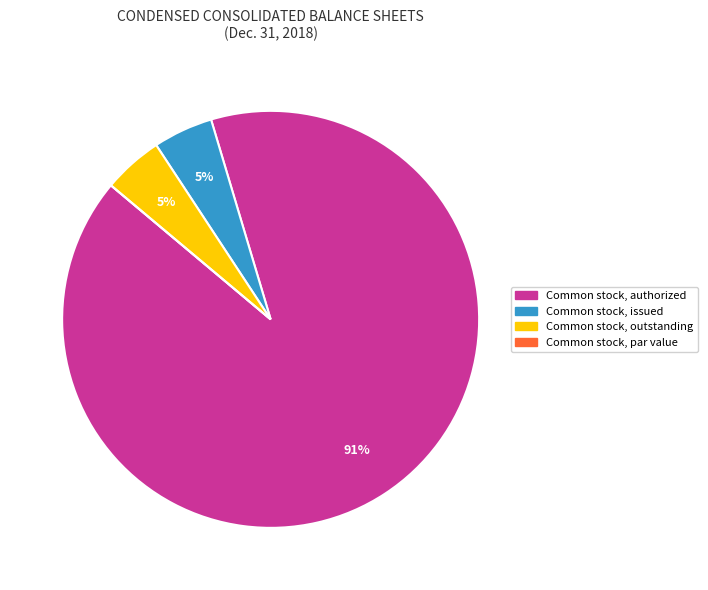

Approximately how many times larger is the value at Common stock, issued compared to Common stock, outstanding?

1.0